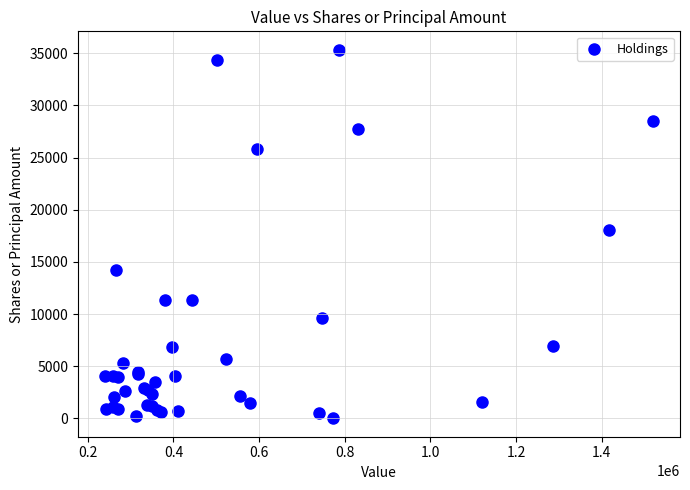

What Y value in the scatter plot is closest to 17669?

18088